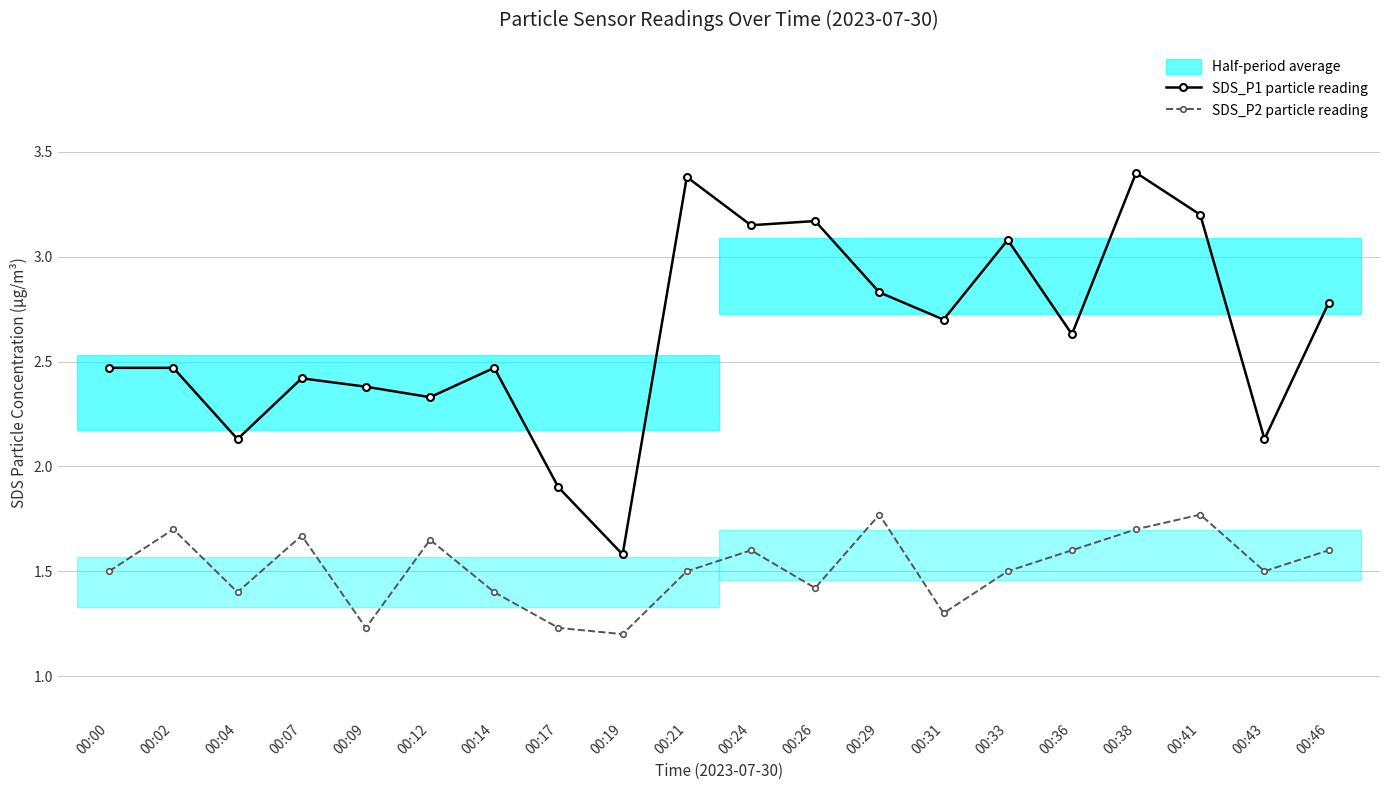

True or false: SDS_P2 particle reading and SDS_P1 particle reading cross at least once.

False